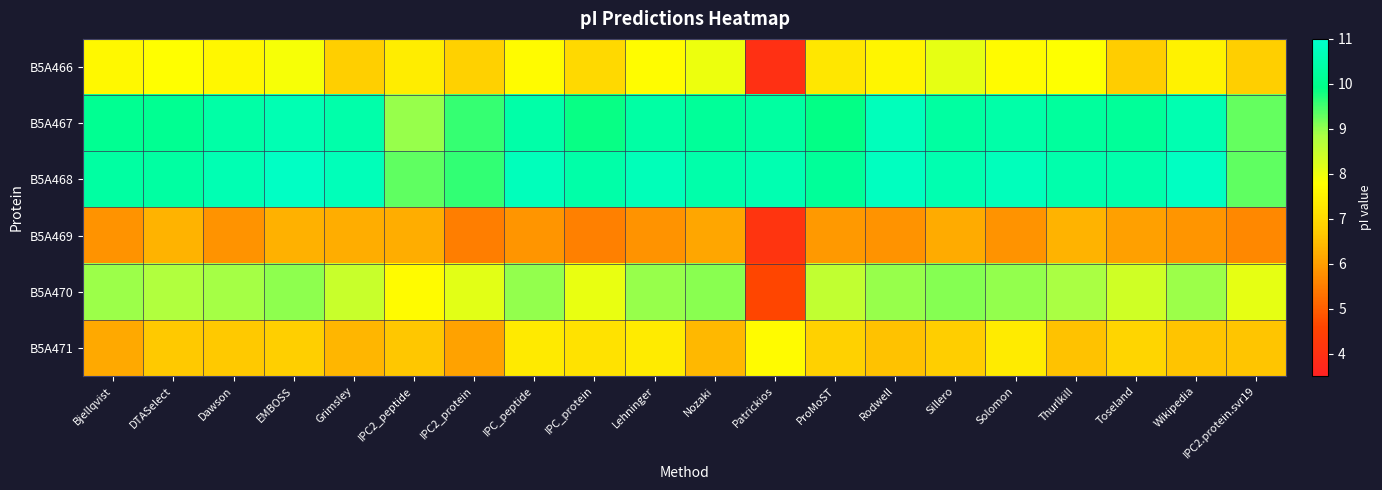

At which category is the sum across all series the highest?

EMBOSS